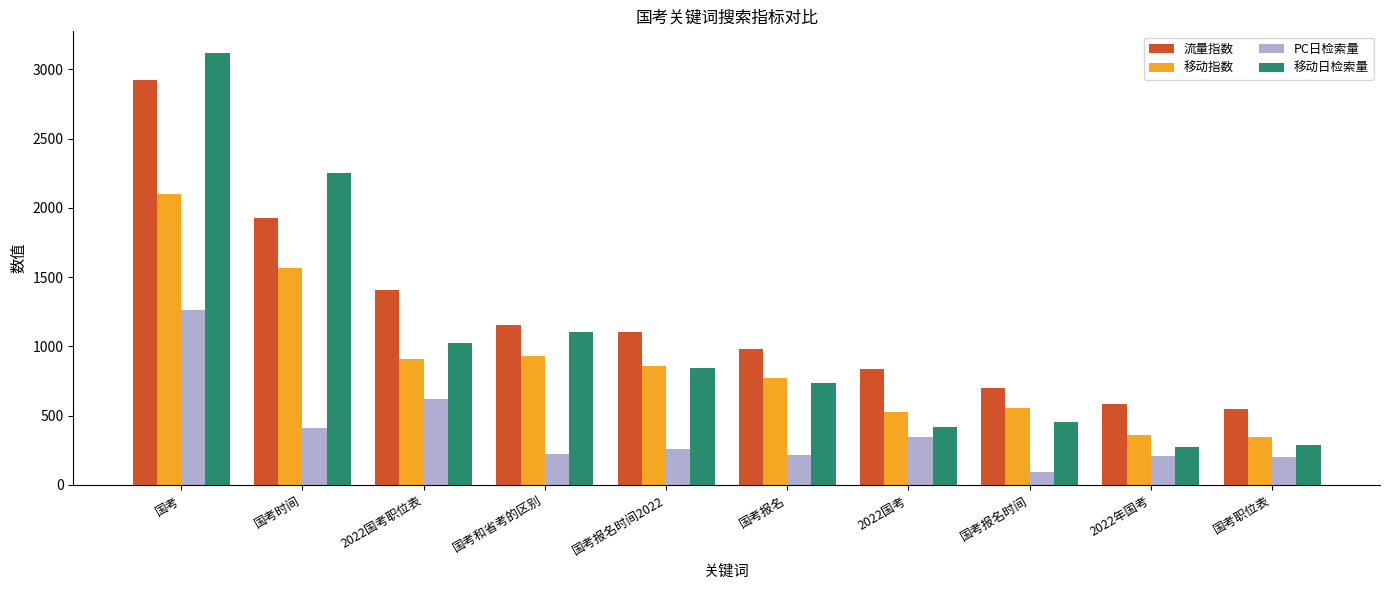

How many bars are there in each group?

4